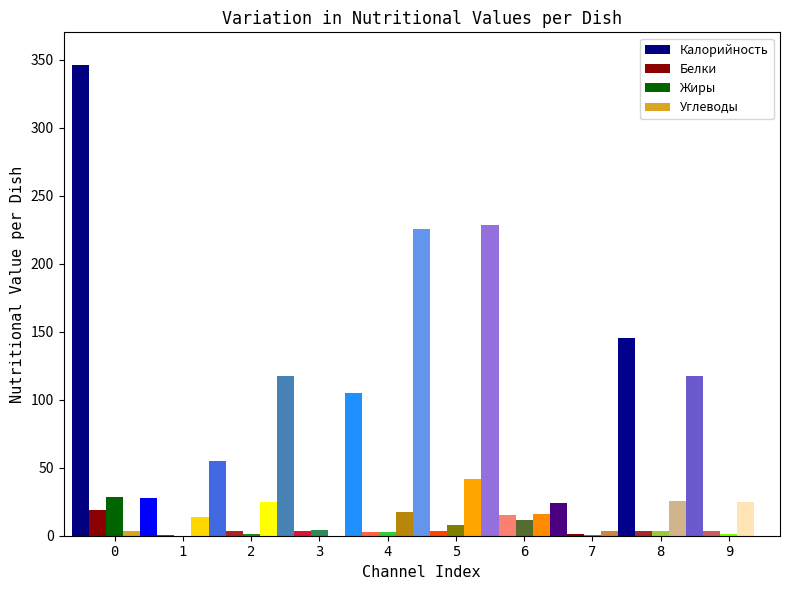

True or false: Калорийность has a value of 620.3 at 0.

False